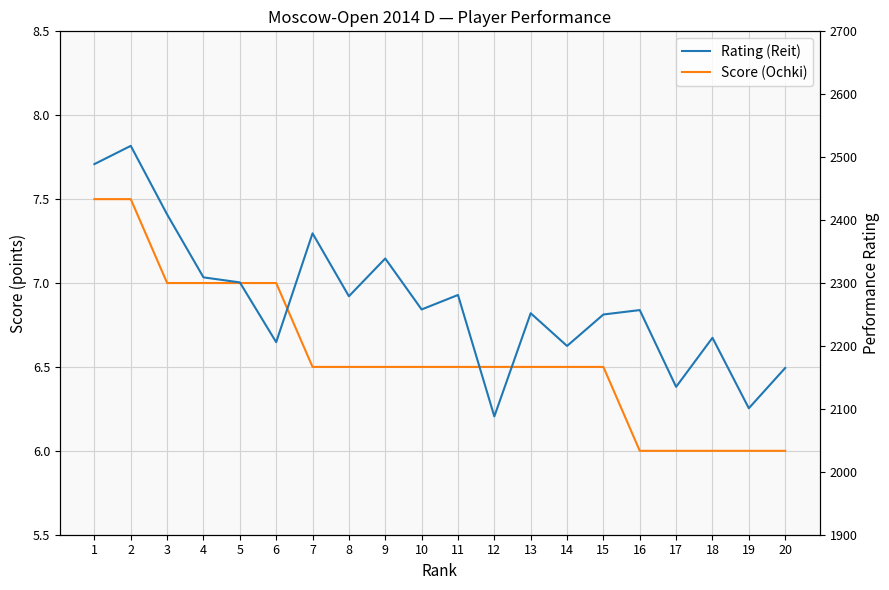

What is the approximate value of Rating (Reit) at 1?

2489.0